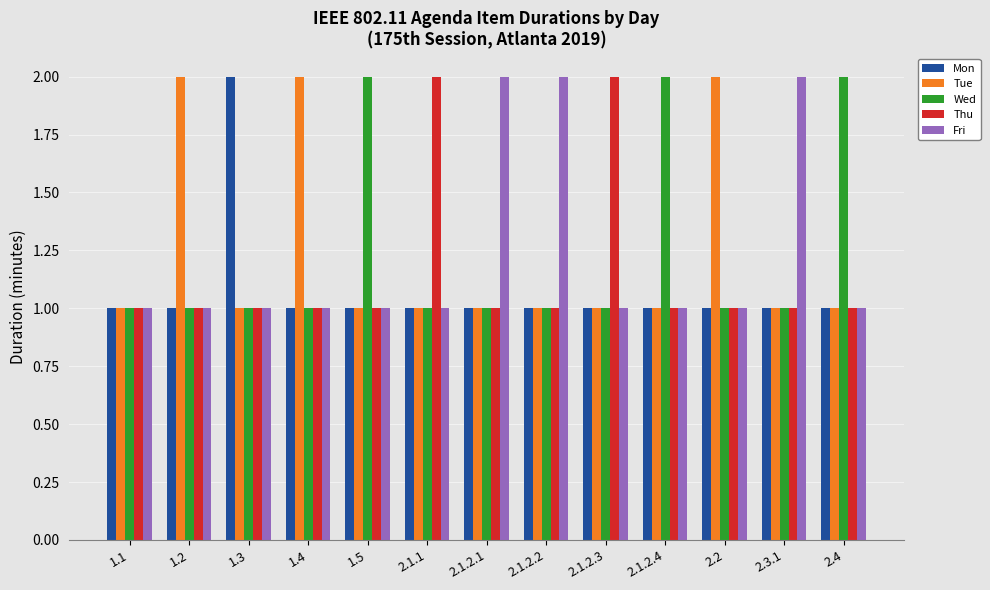

Are the bars horizontal?

No